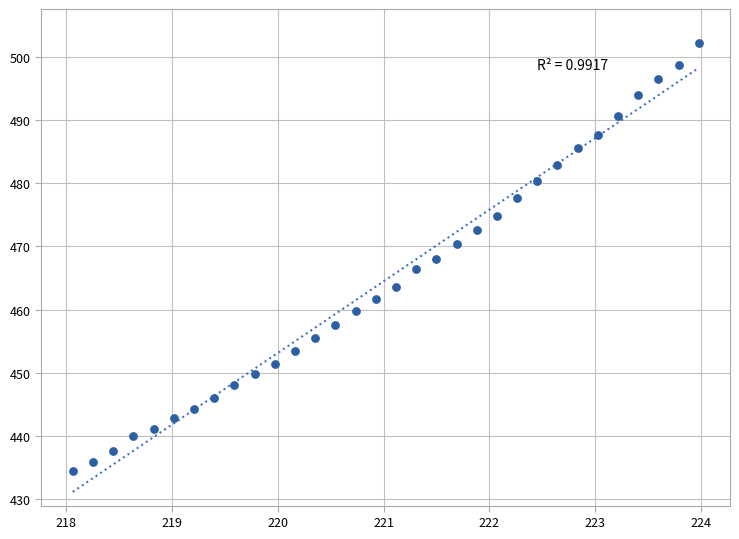

What is the range of X values (max minus min)?

5.9